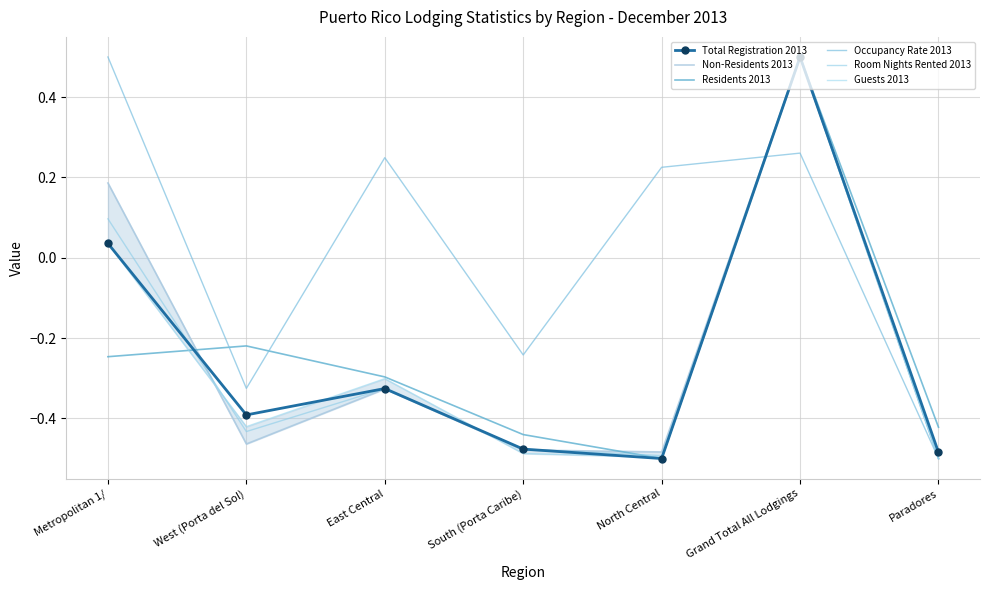

What is the difference between the maximum and minimum values in the Non-Residents 2013 series?

1.0